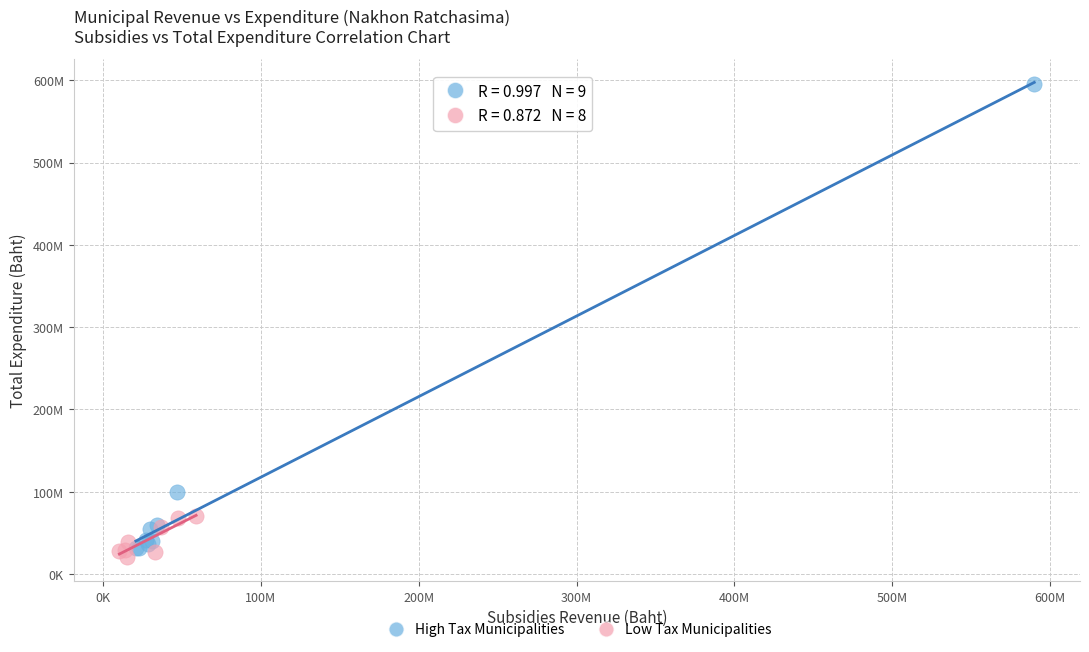

What are all the series names shown in the legend?

High Tax Municipalities, Low Tax Municipalities